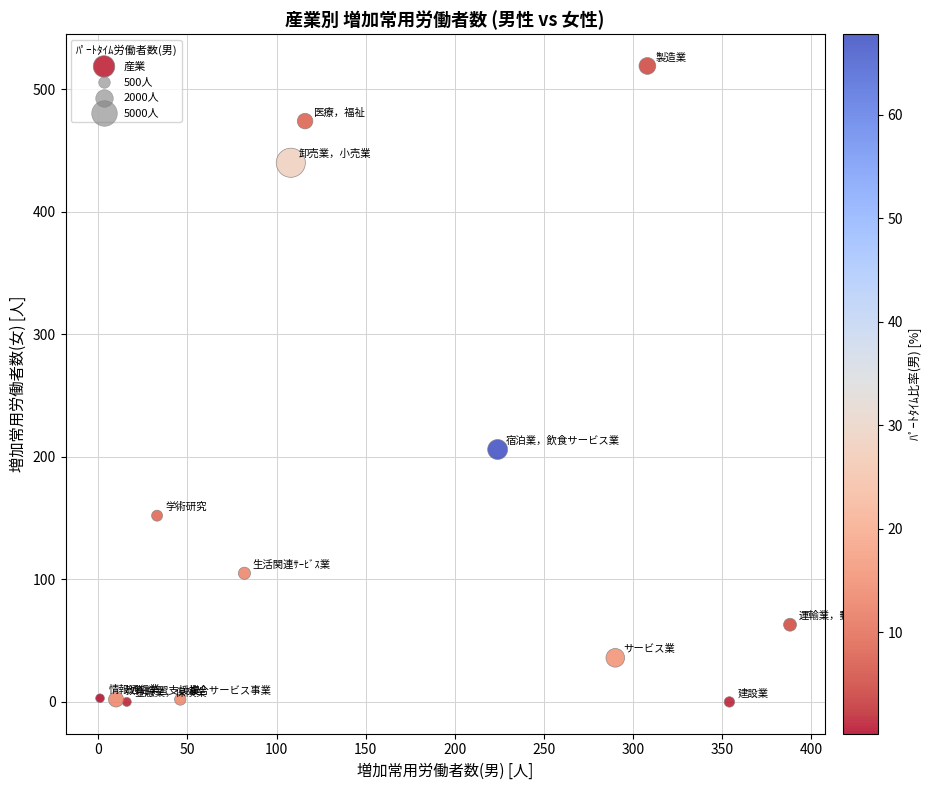

What is the range of X values (max minus min)?

387